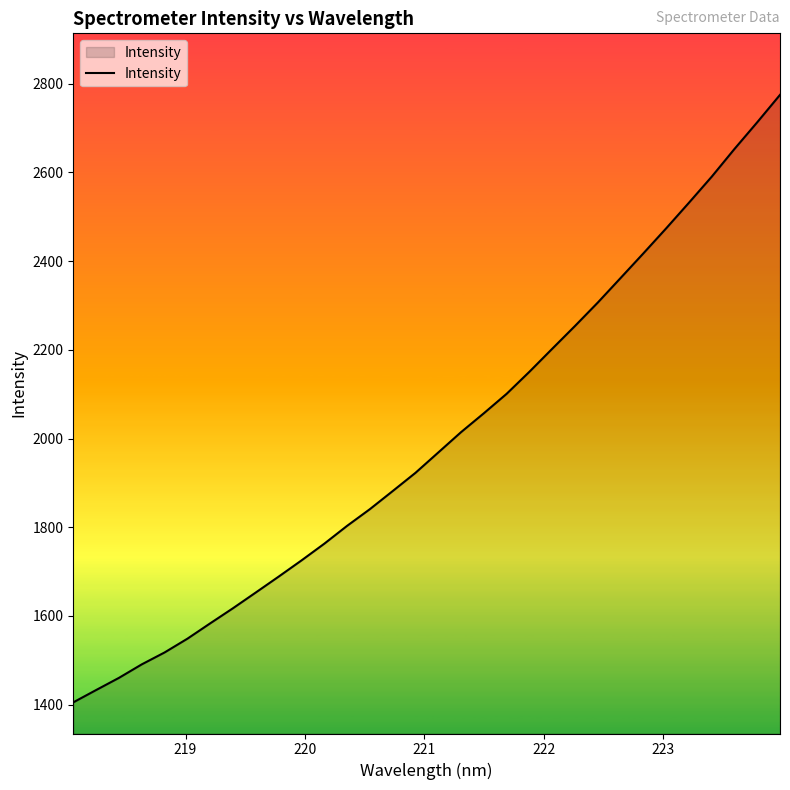

What is the minimum value shown in the chart?

1405.0